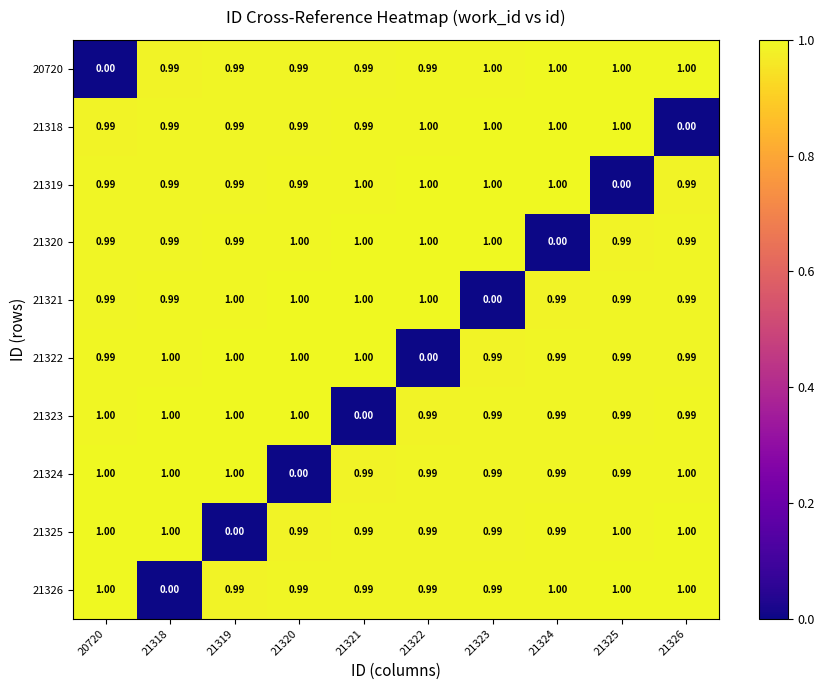

At how many categories does at least one series exceed 0?

10